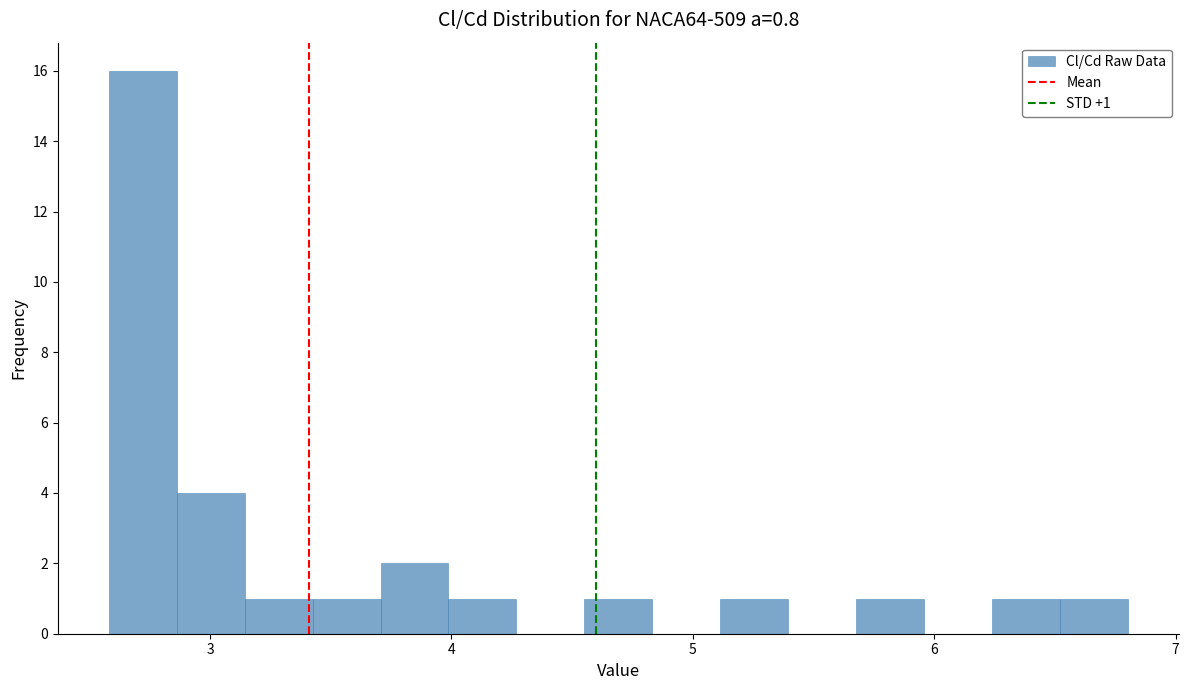

Around what value on the x-axis is the tallest bar? Give the approximate position of its centre, as read against the axis.

2.7